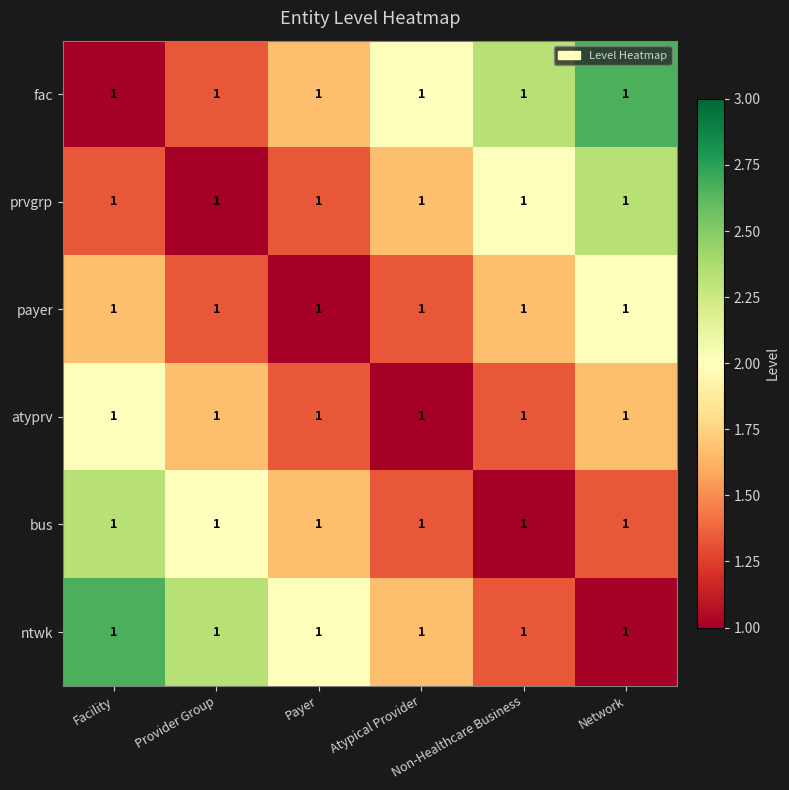

What is the difference between the highest and lowest values at Atypical Provider?

1.0